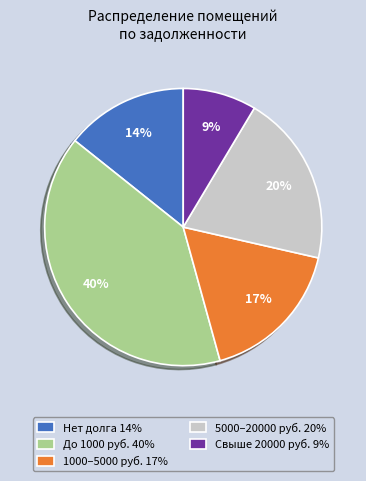

How many segments does this pie chart have?

5